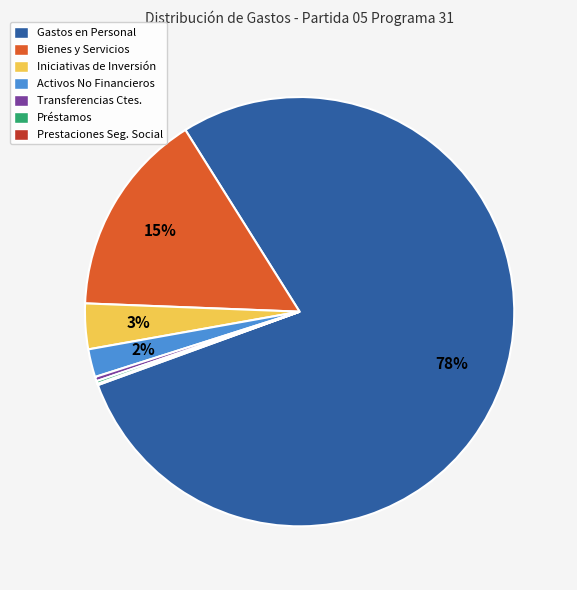

To the nearest percent, what is the average slice percentage?

14%